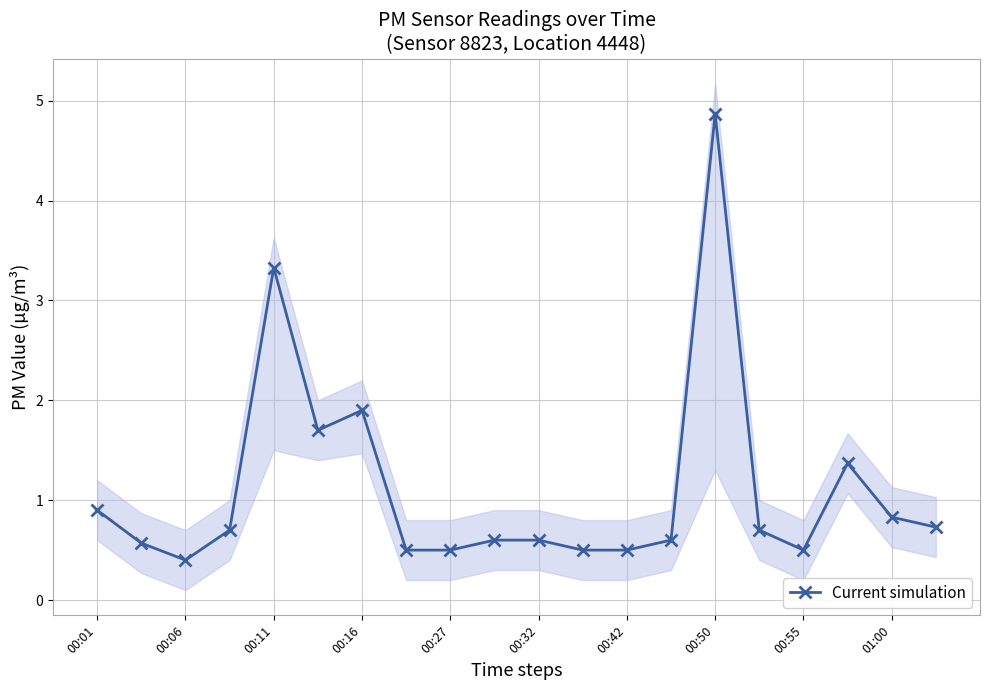

The Current simulation series shows 0.8 at 01:00. True or false?

True